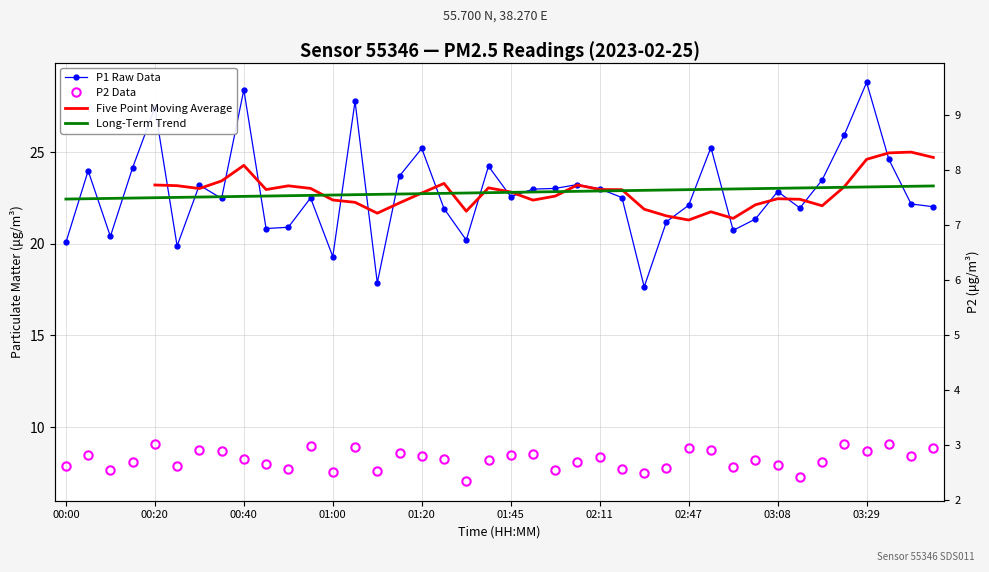

Read the P1 Raw Data value at 15.

23.7